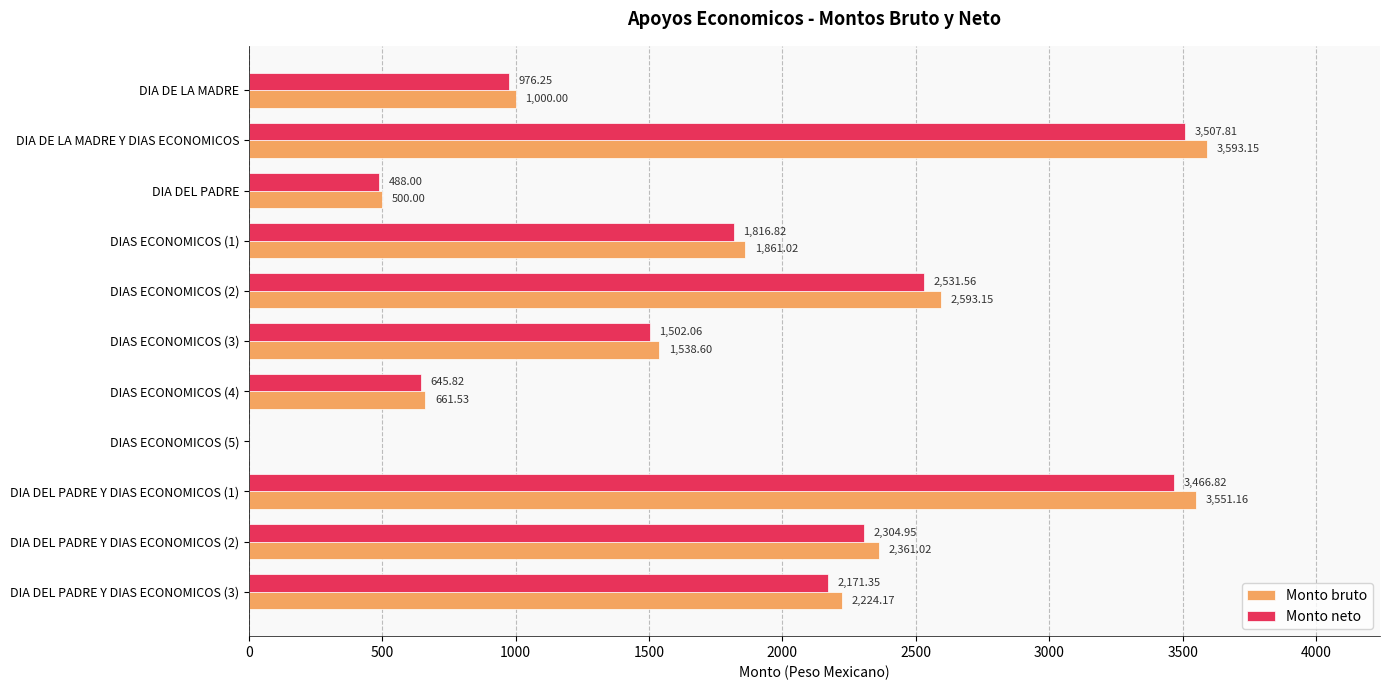

At which label is Monto neto closest to 1753?

DIAS ECONOMICOS (1)